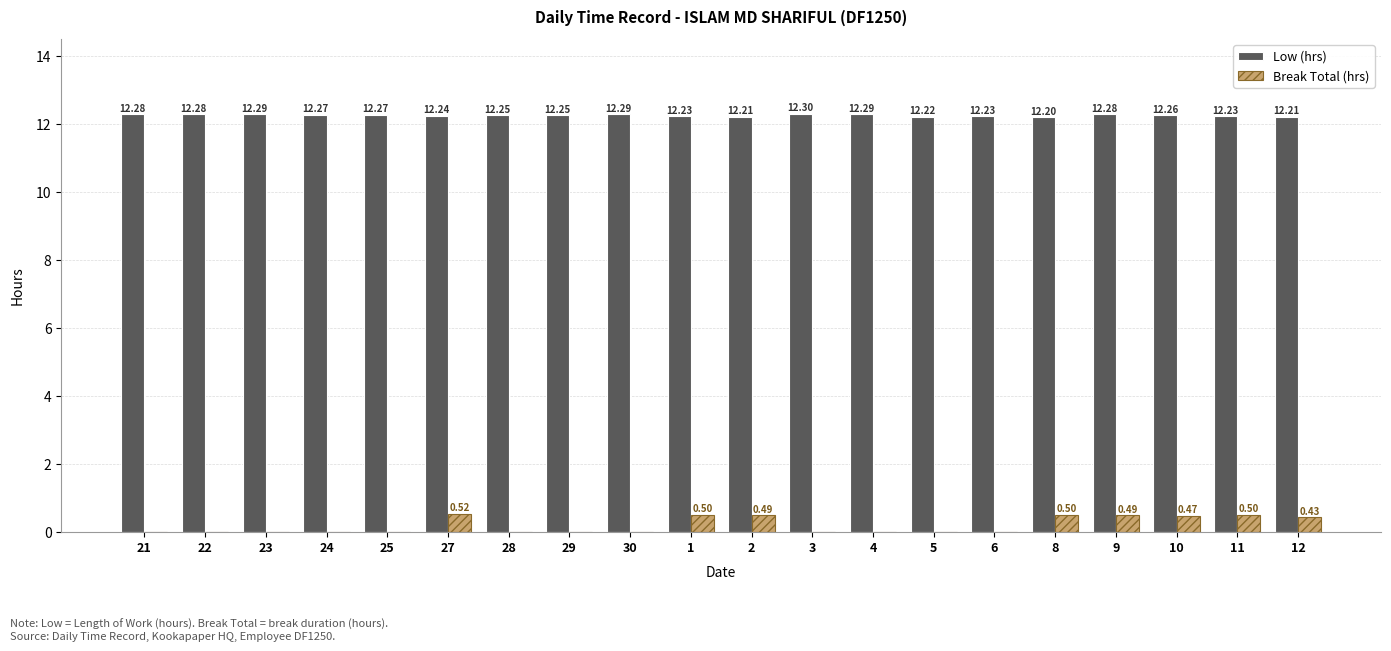

How many values in the Break Total (hrs) series exceed 0?

8